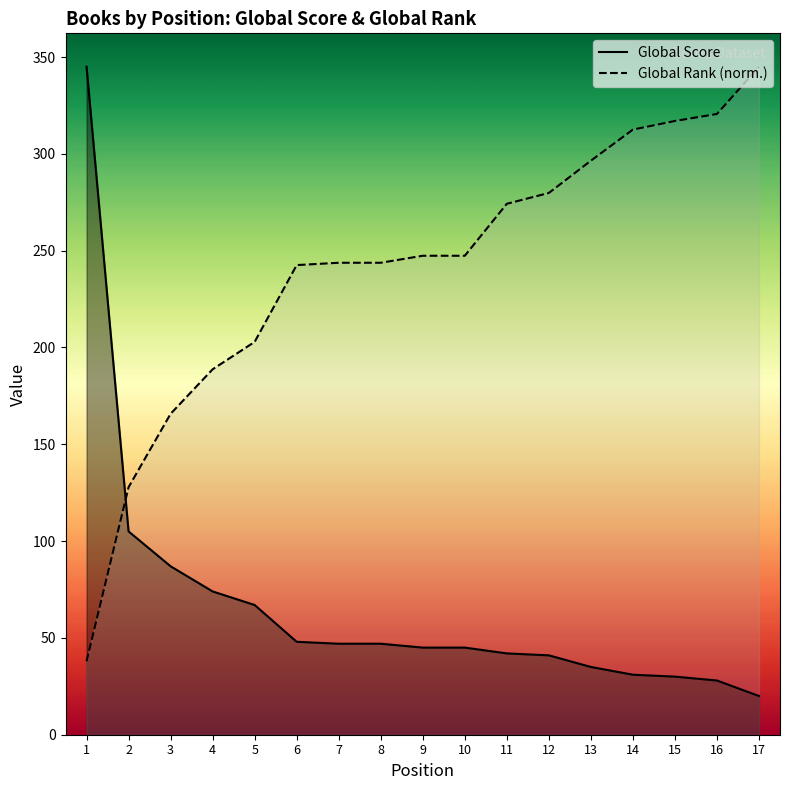

Between 2 and 12, which series saw the biggest shift?

Global Rank (normalized)